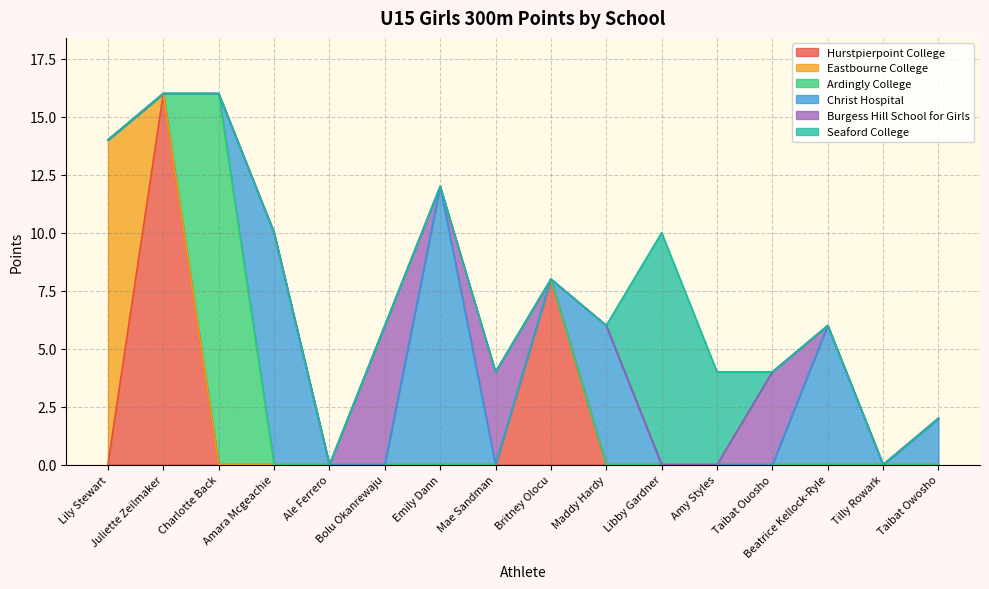

Reading left to right, extract all data points from this chart.

Hurstpierpoint College: Lily Stewart=0	Juliette Zeilmaker=16	Charlotte Back=0	Amara Mcgeachie=0	Ale Ferrero=0	Bolu Okanrewaju=0	Emily Dann=0	Mae Sandman=0	Britney Olocu=8	Maddy Hardy=0	Libby Gardner=0	Amy Styles=0	Taibat Ouosho=0	Beatrice Kellock-Ryle=0	Tilly Rowark=0	Taibat Owosho=0
Eastbourne College: Lily Stewart=14	Juliette Zeilmaker=0	Charlotte Back=0	Amara Mcgeachie=0	Ale Ferrero=0	Bolu Okanrewaju=0	Emily Dann=0	Mae Sandman=0	Britney Olocu=0	Maddy Hardy=0	Libby Gardner=0	Amy Styles=0	Taibat Ouosho=0	Beatrice Kellock-Ryle=0	Tilly Rowark=0	Taibat Owosho=0
Ardingly College: Lily Stewart=0	Juliette Zeilmaker=0	Charlotte Back=16	Amara Mcgeachie=0	Ale Ferrero=0	Bolu Okanrewaju=0	Emily Dann=0	Mae Sandman=0	Britney Olocu=0	Maddy Hardy=0	Libby Gardner=0	Amy Styles=0	Taibat Ouosho=0	Beatrice Kellock-Ryle=0	Tilly Rowark=0	Taibat Owosho=0
Christ Hospital: Lily Stewart=0	Juliette Zeilmaker=0	Charlotte Back=0	Amara Mcgeachie=10	Ale Ferrero=0	Bolu Okanrewaju=0	Emily Dann=12	Mae Sandman=0	Britney Olocu=0	Maddy Hardy=6	Libby Gardner=0	Amy Styles=0	Taibat Ouosho=0	Beatrice Kellock-Ryle=6	Tilly Rowark=0	Taibat Owosho=2
Burgess Hill School for Girls: Lily Stewart=0	Juliette Zeilmaker=0	Charlotte Back=0	Amara Mcgeachie=0	Ale Ferrero=0	Bolu Okanrewaju=6	Emily Dann=0	Mae Sandman=4	Britney Olocu=0	Maddy Hardy=0	Libby Gardner=0	Amy Styles=0	Taibat Ouosho=4	Beatrice Kellock-Ryle=0	Tilly Rowark=0	Taibat Owosho=0
Seaford College: Lily Stewart=0	Juliette Zeilmaker=0	Charlotte Back=0	Amara Mcgeachie=0	Ale Ferrero=0	Bolu Okanrewaju=0	Emily Dann=0	Mae Sandman=0	Britney Olocu=0	Maddy Hardy=0	Libby Gardner=10	Amy Styles=4	Taibat Ouosho=0	Beatrice Kellock-Ryle=0	Tilly Rowark=0	Taibat Owosho=0